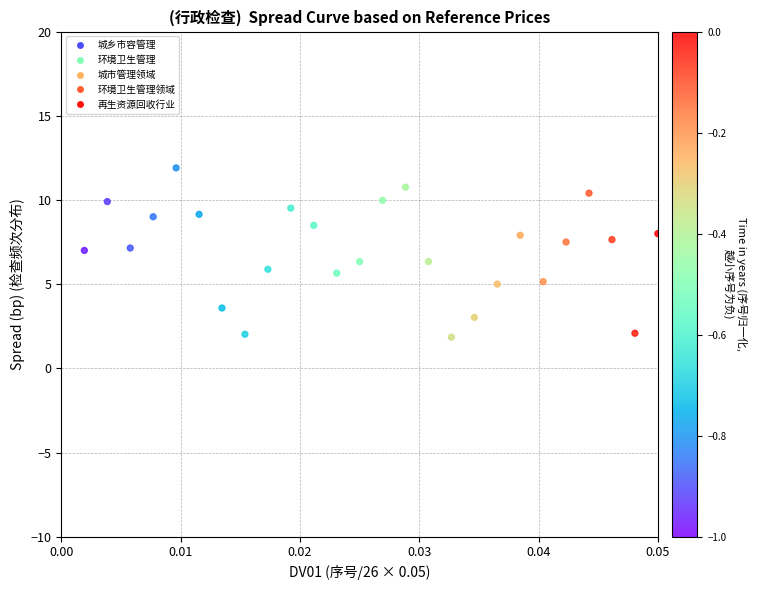

What is the range of Y values (max minus min)?

10.0